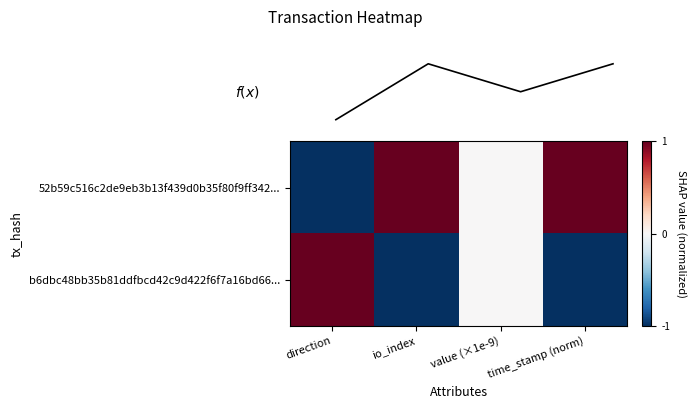

Is it true that b6dbc48bb35b81ddfbcd42c9d422f6f7a16bd66... equals -2 at io_index?

False